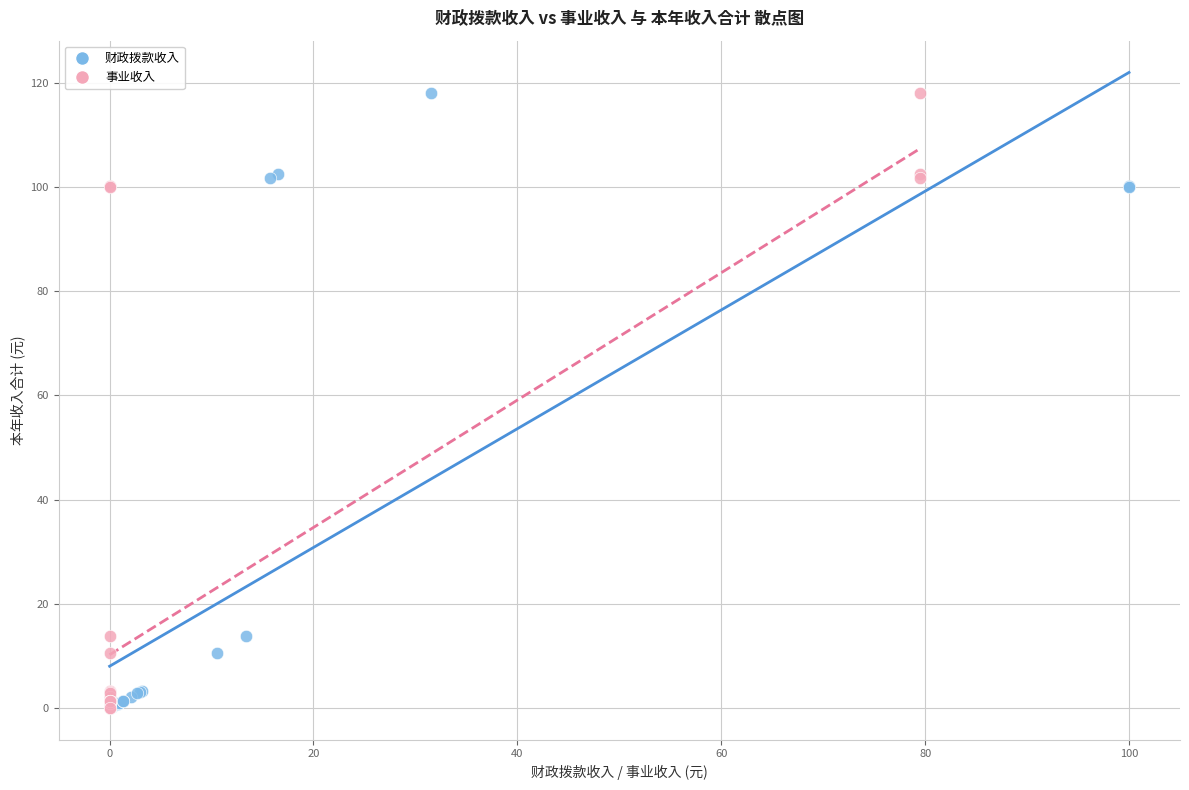

What are all the series names shown in the legend?

财政拨款收入, 事业收入